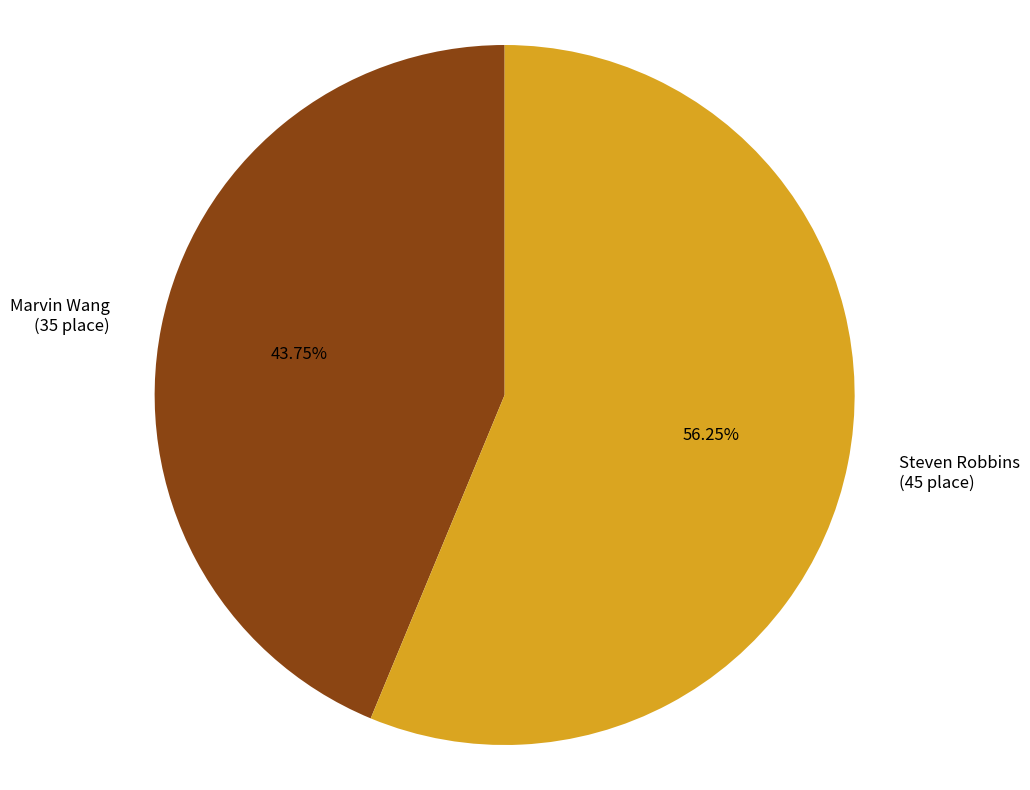

Is Marvin Wang the majority of the pie?

No